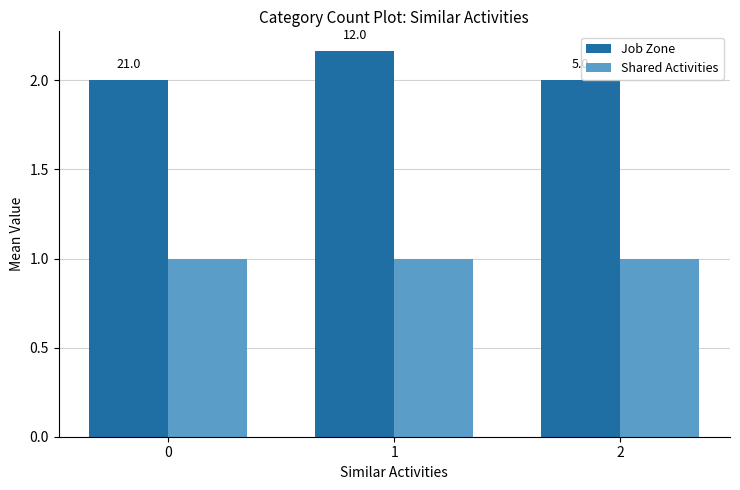

What is the average value of the Shared Activities series?

1.0